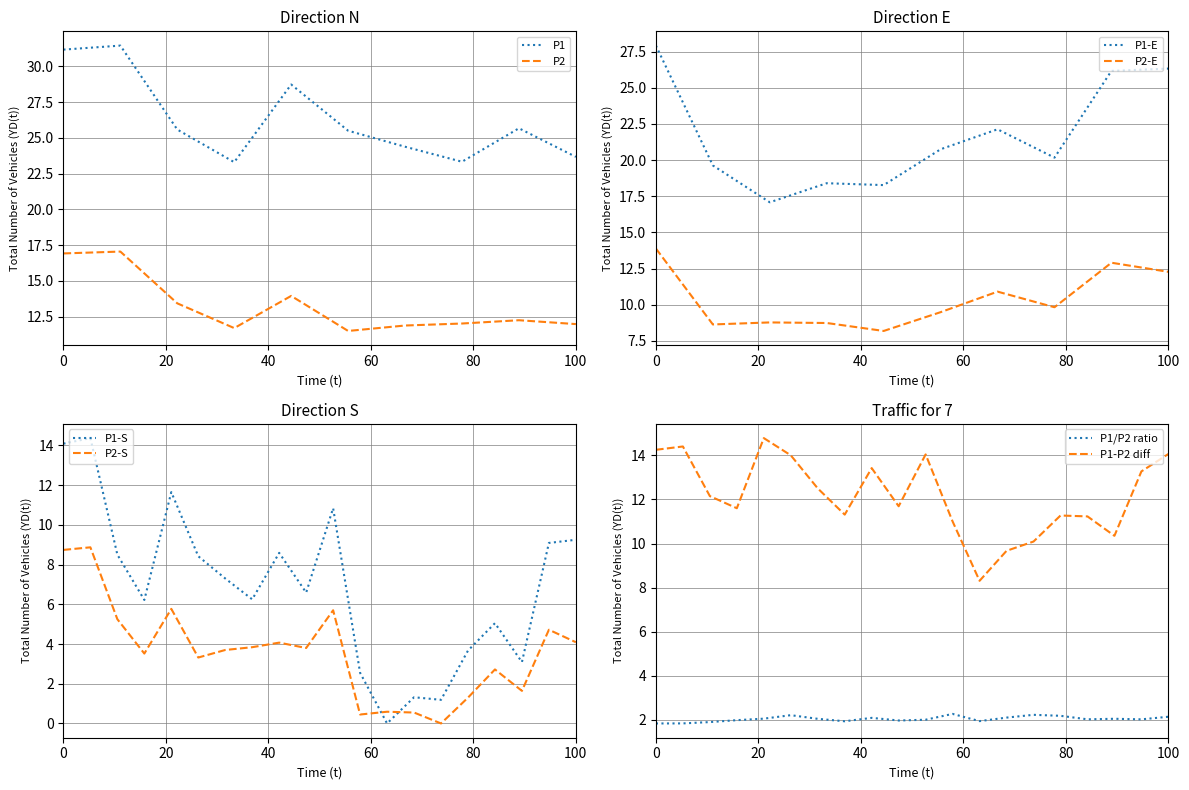

What is the maximum value for P1-S?

14.4